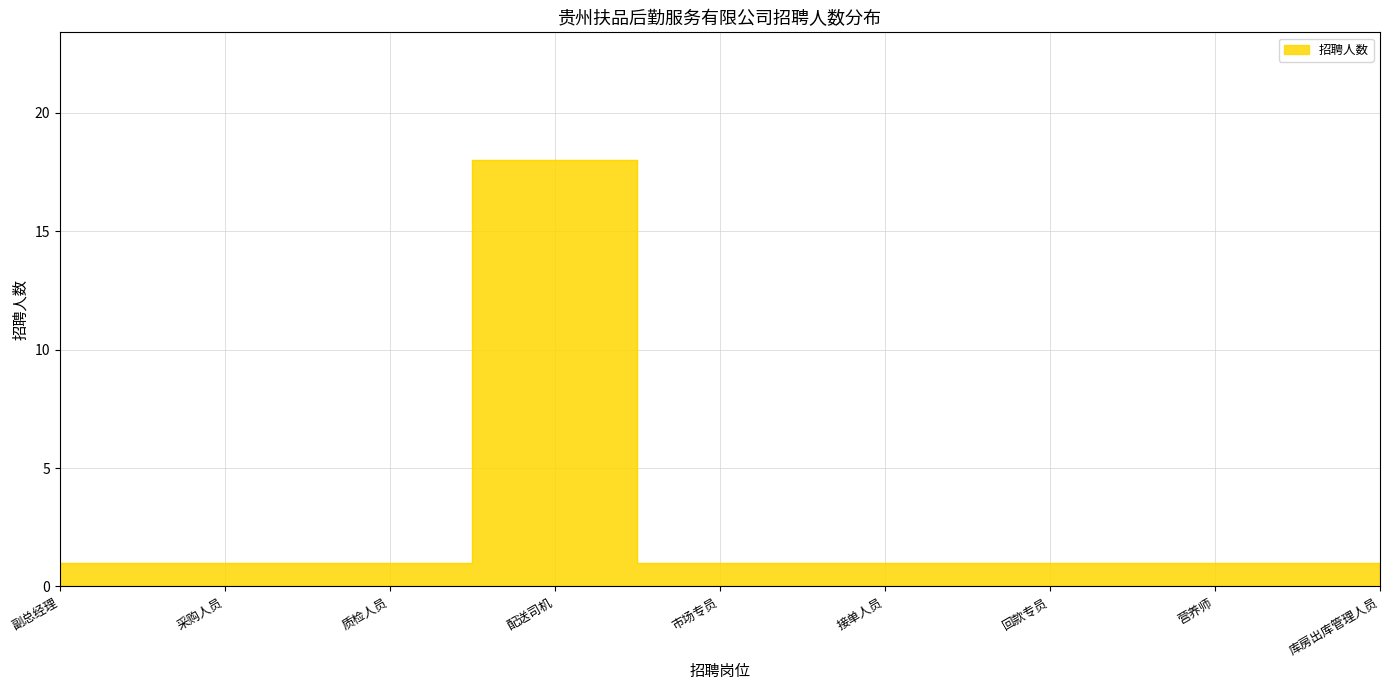

What is the label of the 4th point from the right?

接单人员